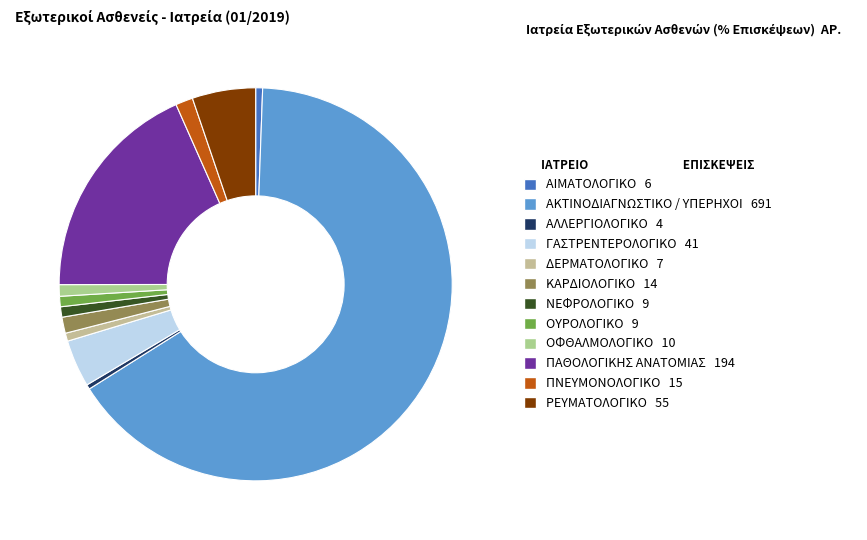

To the nearest percent, what is the combined percentage of ΓΑΣΤΡΕΝΤΕΡΟΛΟΓΙΚΟ and ΟΦΘΑΛΜΟΛΟΓΙΚΟ?

5%